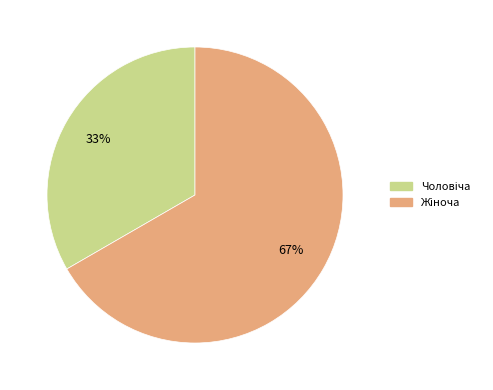

To the nearest percent, what is the average slice percentage?

50%